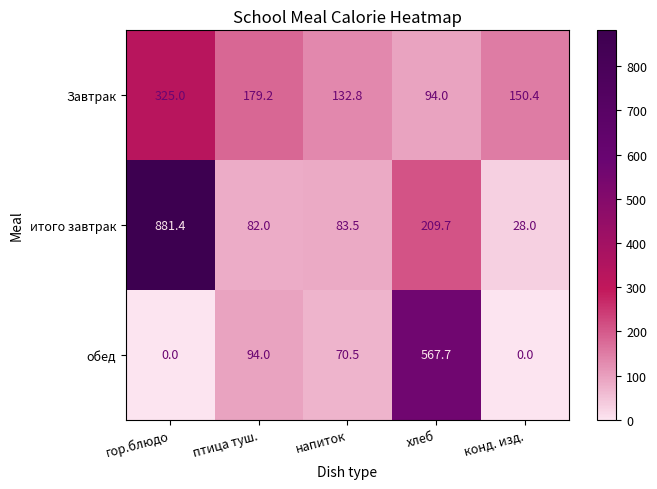

Read the обед value at птица туш..

94.0